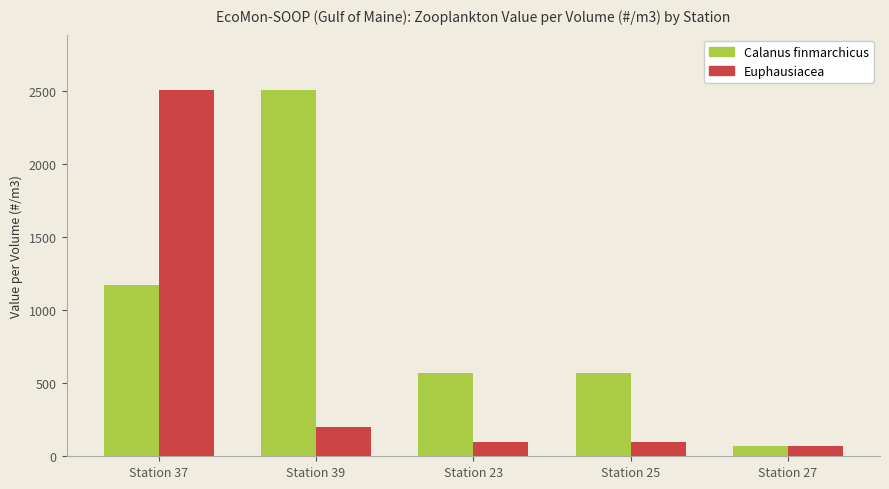

Is the value of Calanus finmarchicus at Station 39 greater than the value of Euphausiacea at Station 39?

Yes